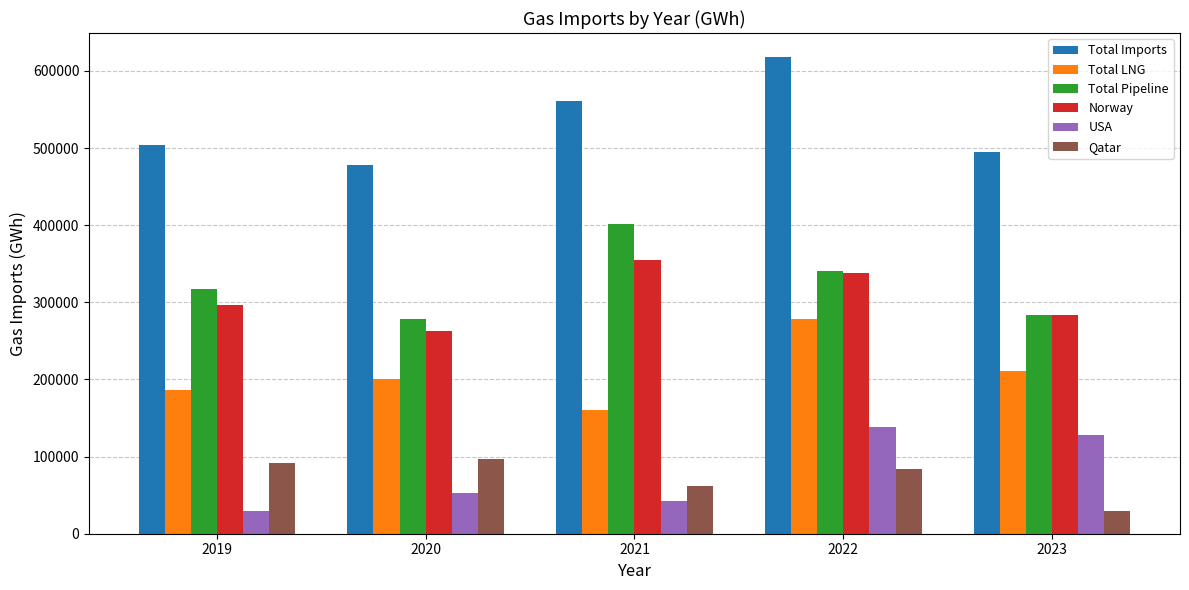

What is the maximum value for Total Imports?

618291.1